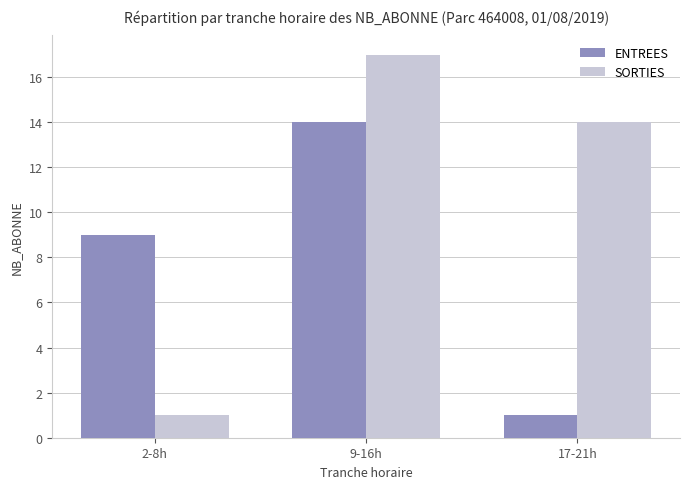

Reading left to right, extract all data points from this chart.

ENTREES: 2-8h=9	9-16h=14	17-21h=1
SORTIES: 2-8h=1	9-16h=17	17-21h=14